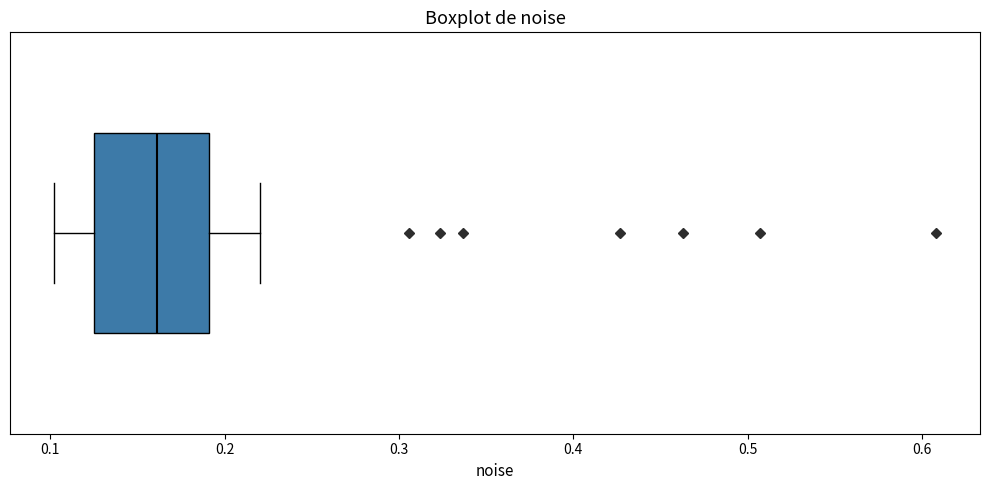

Where is the left edge of the box on the x-axis? The values are not printed on the chart, so give them approximately, as read against the axis.

0.13